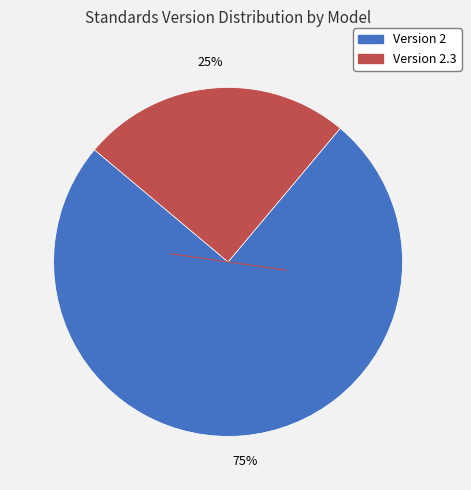

To the nearest percent, what is the difference between the largest and smallest slice percentages?

50%